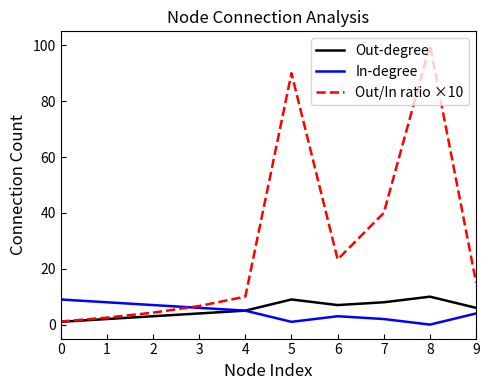

Is it true that Out/In ratio ×10 equals 26.5 at 9?

False